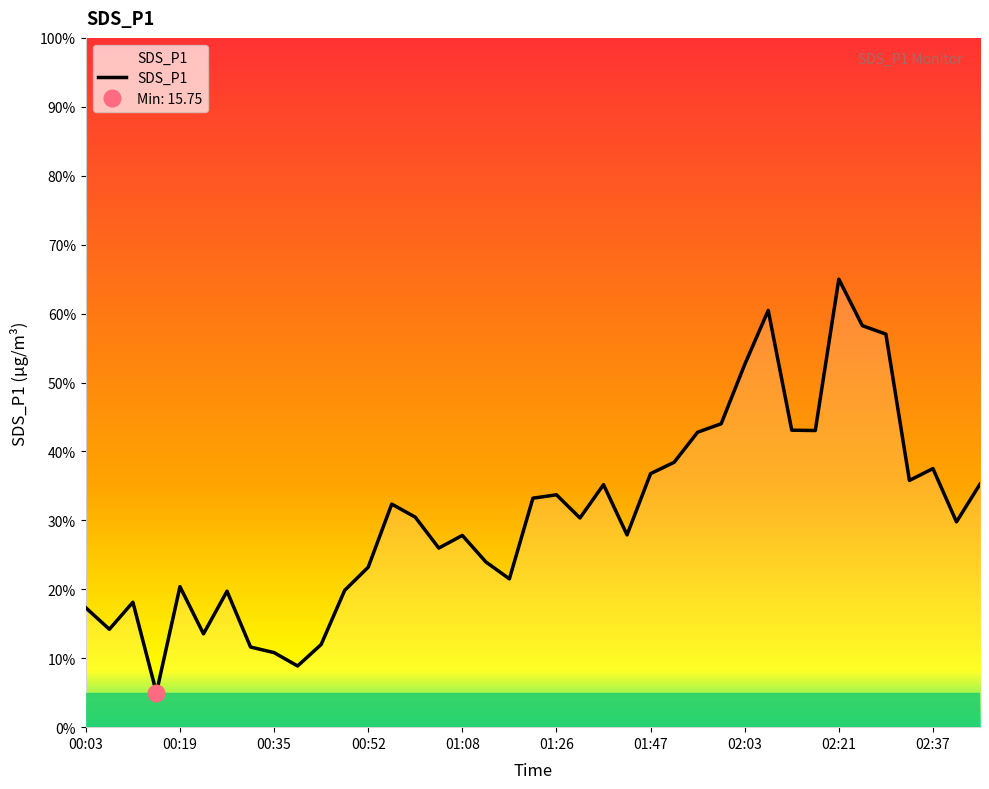

How many lines are shown in the chart?

1